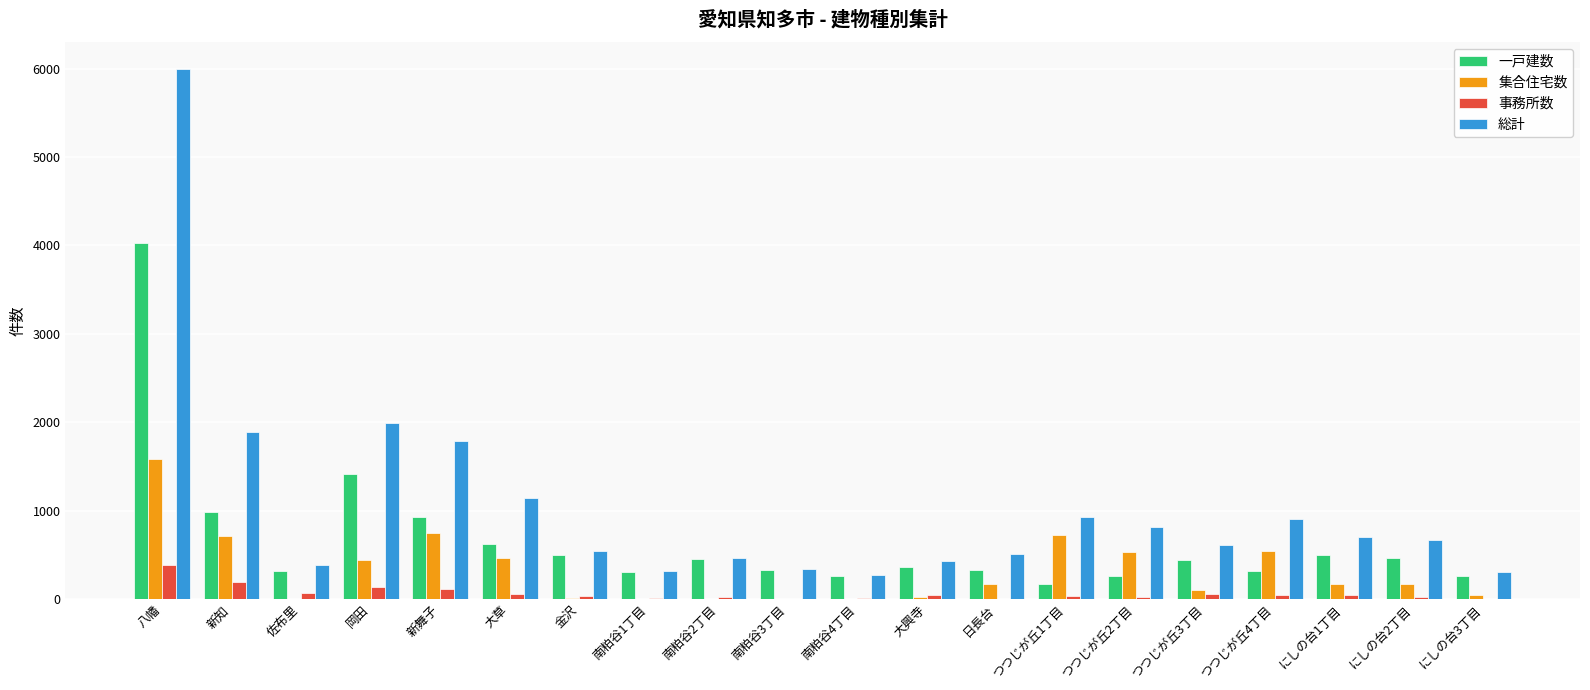

The 集合住宅数 series shows 0 at 南粕谷1丁目. True or false?

True